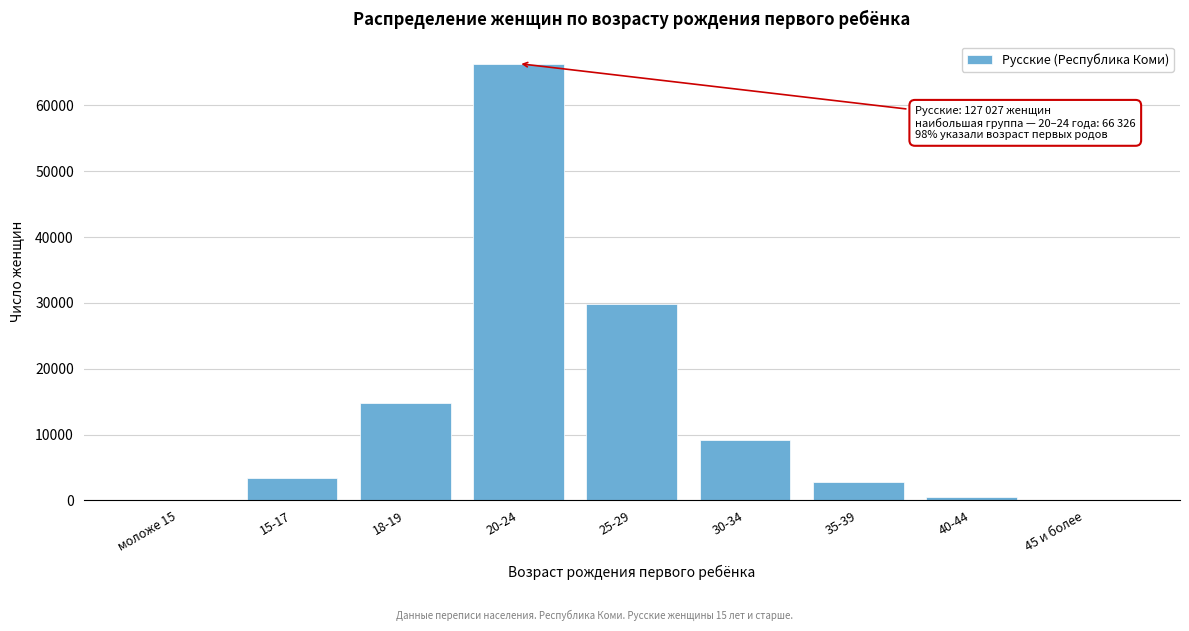

Which category has the highest value across all series?

20-24